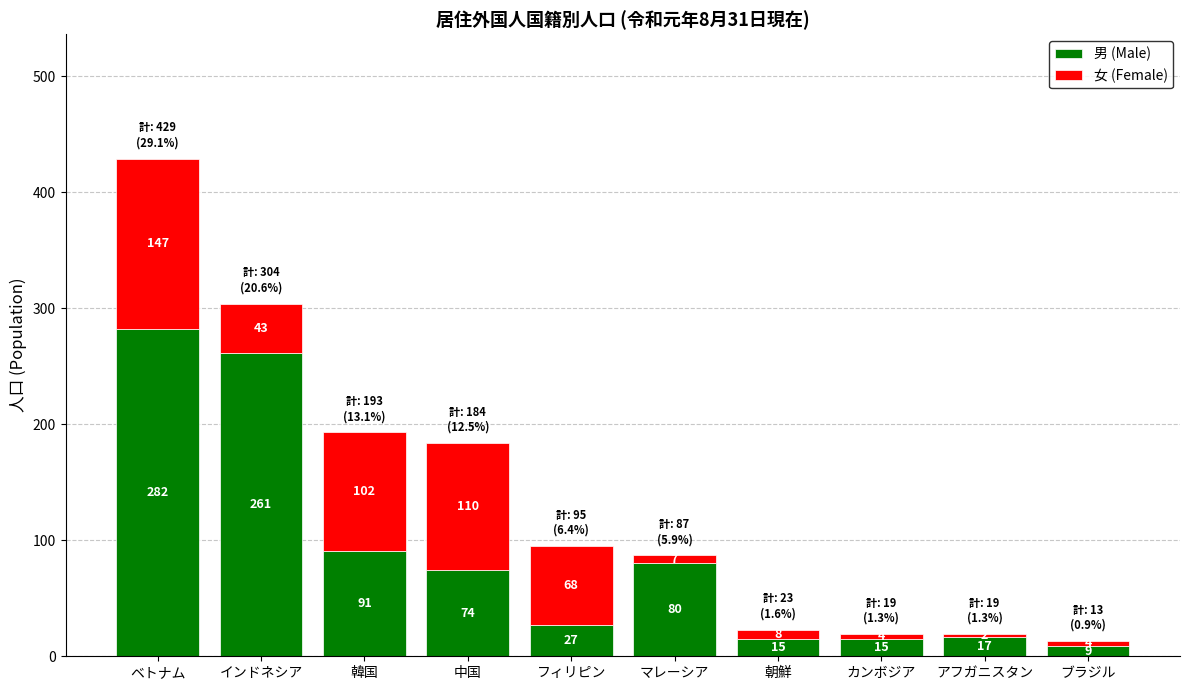

At which label does 男 (Male) reach its peak?

ベトナム